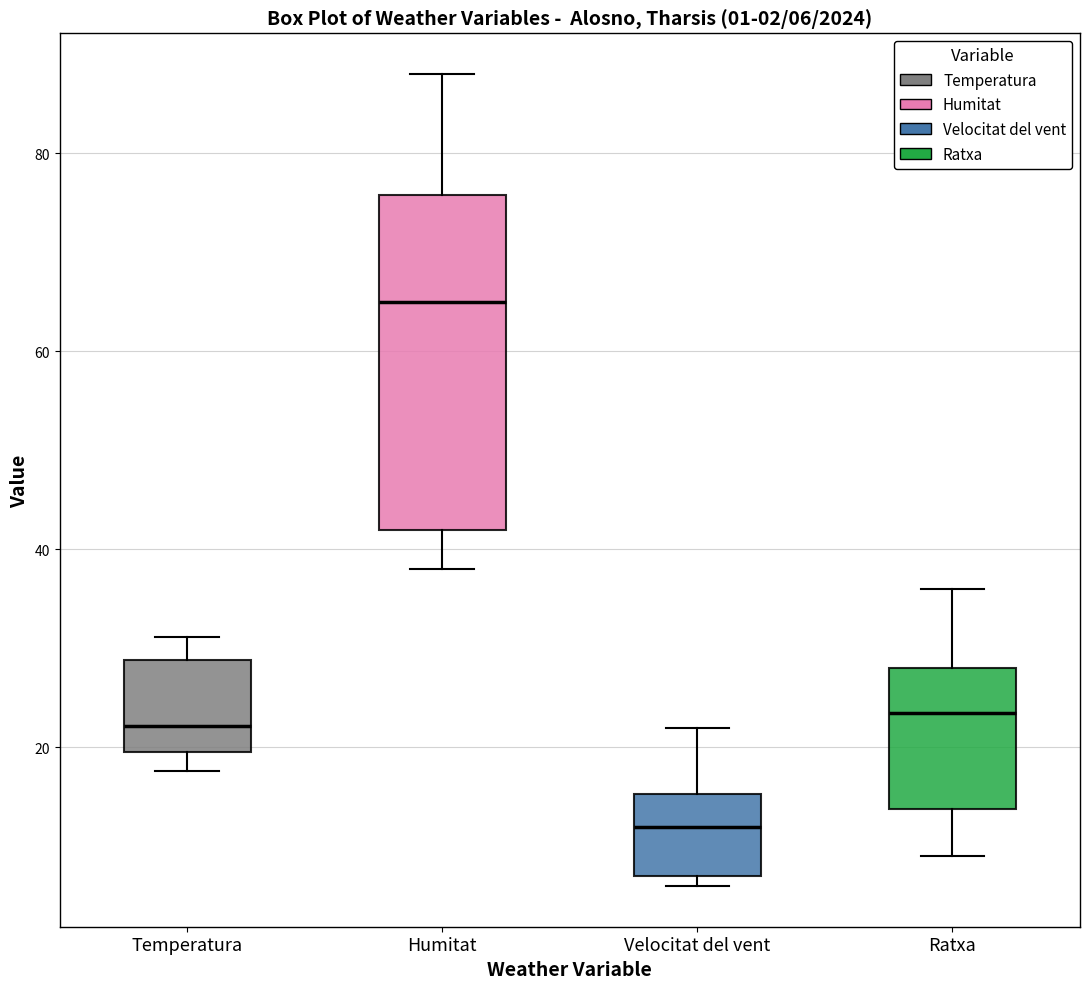

Which box's median line is the highest?

Humitat